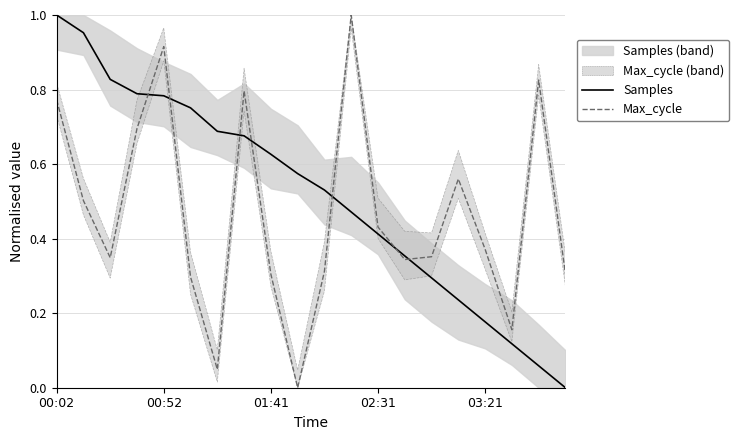

What is the value of the Max_cycle point at the 18th from the left?

0.2